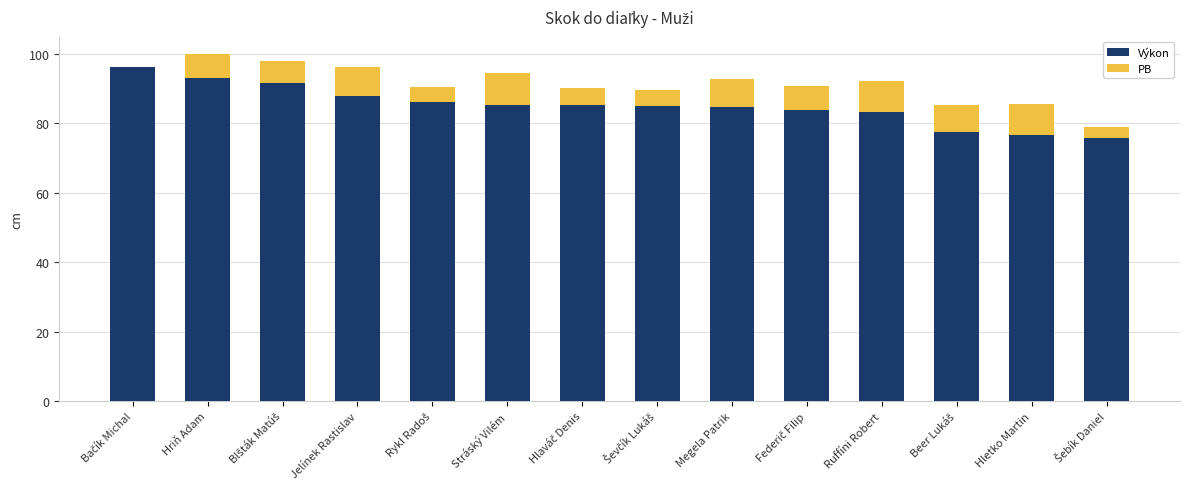

What is the total value across all series at Hriň Adam?

100.0